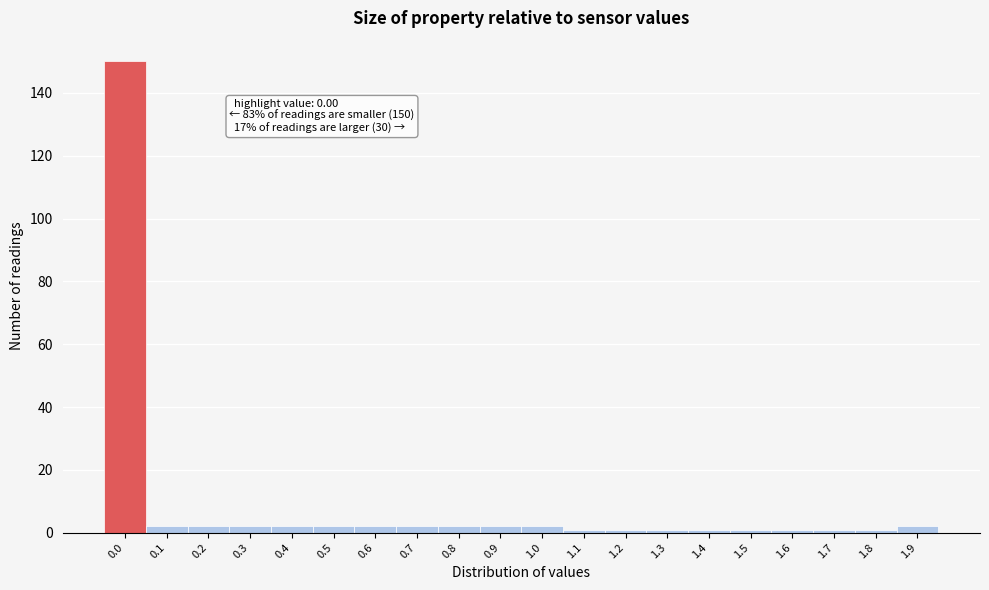

Reading left to right, what are all the values shown in this chart?

0.0=150	0.1=2	0.2=2	0.3=2	0.4=2	0.5=2	0.6=2	0.7=2	0.8=2	0.9=2	1.0=2	1.1=1	1.2=1	1.3=1	1.4=1	1.5=1	1.6=1	1.7=1	1.8=1	1.9=2